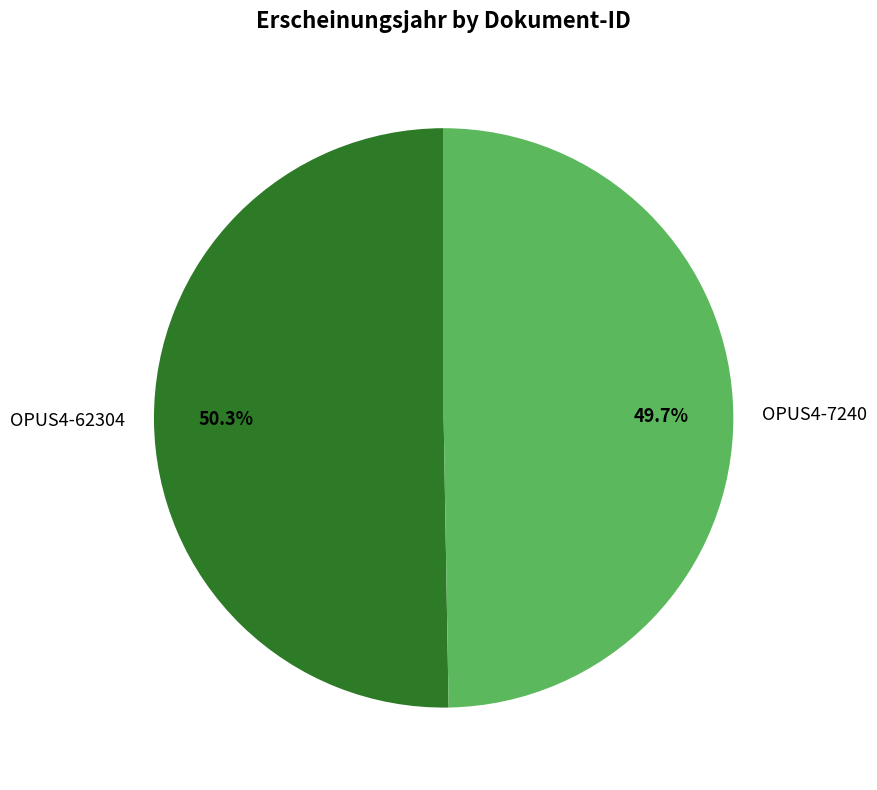

Rank the categories by value from highest to lowest.

OPUS4-62304, OPUS4-7240